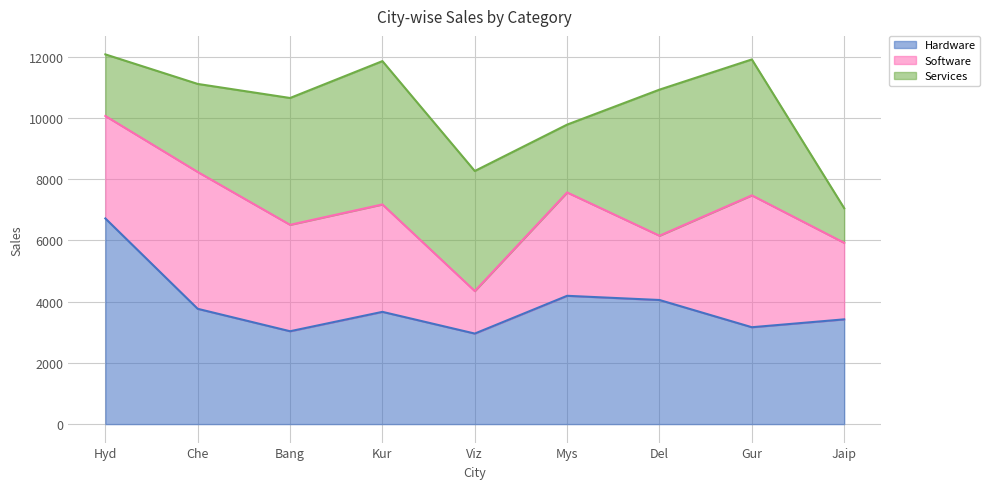

Reading left to right, extract all data points from this chart.

Hardware: 6715	3764	3032	3665	2956	4189	4052	3163	3420
Software: 3346	4468	3475	3507	1388	3375	2099	4306	2499
Services: 2011	2875	4141	4680	3920	2215	4770	4438	1131